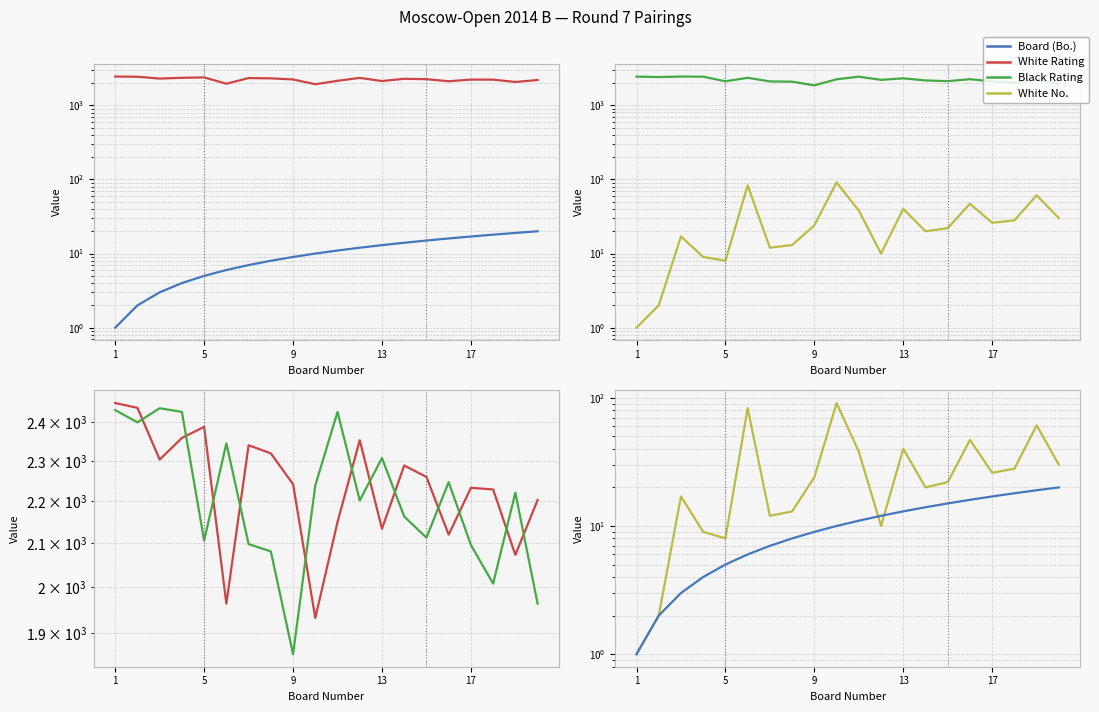

What is the lowest value of the Board (Bo.) series?

1